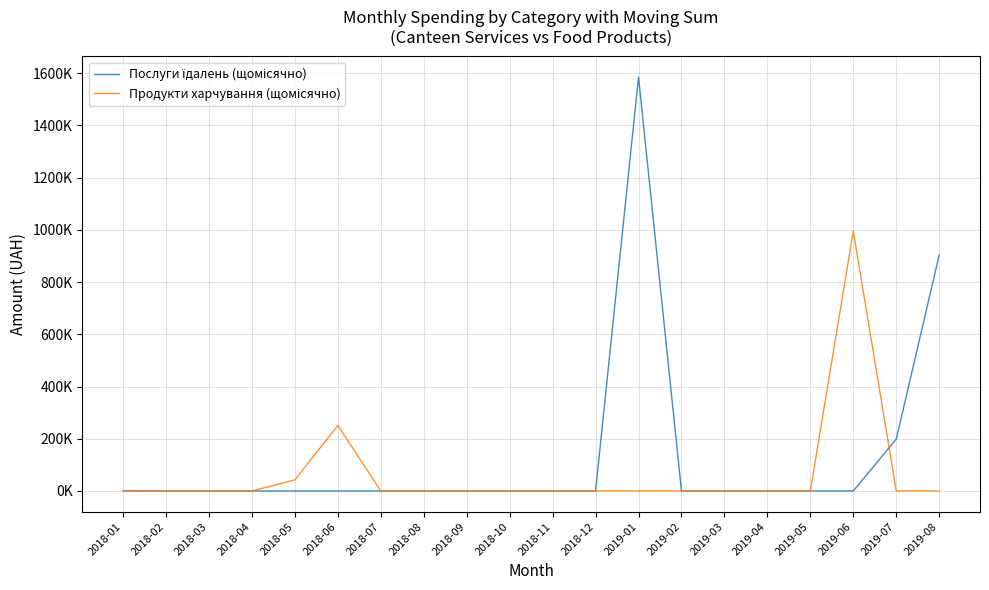

Between 2018-04 and 2019-03, which series saw the biggest shift?

Послуги їдалень (щомісячно)